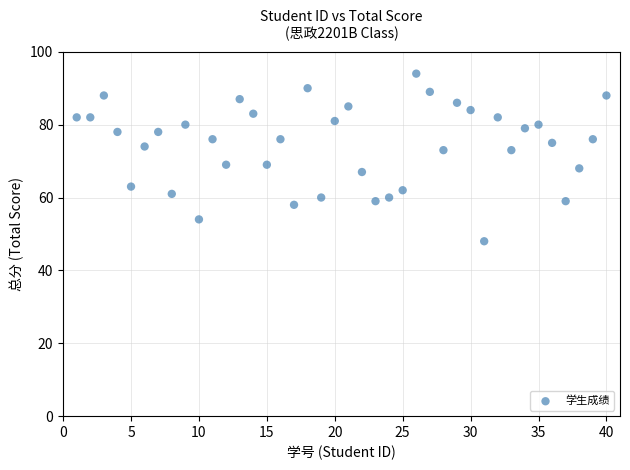

What is the range of X values (max minus min)?

39